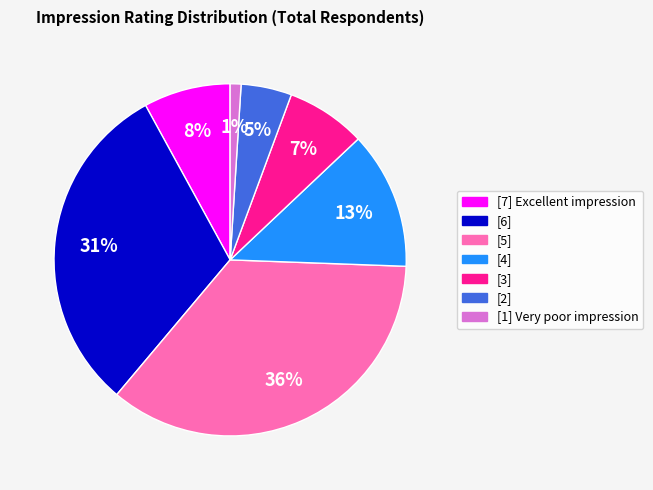

Which category has the biggest portion of the pie?

[5]